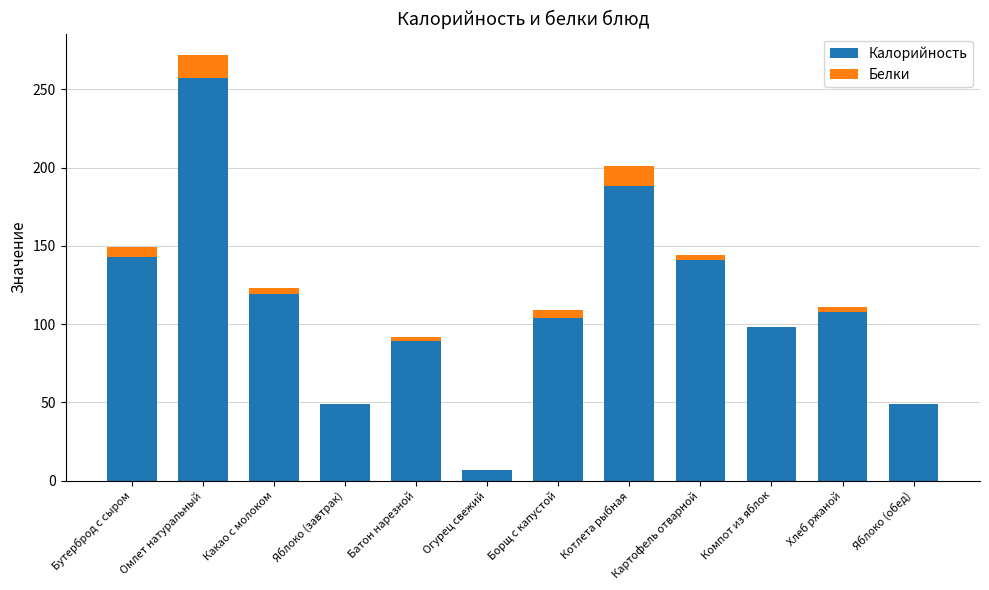

The value of Калорийность at Омлет натуральный is 257. True or false?

True